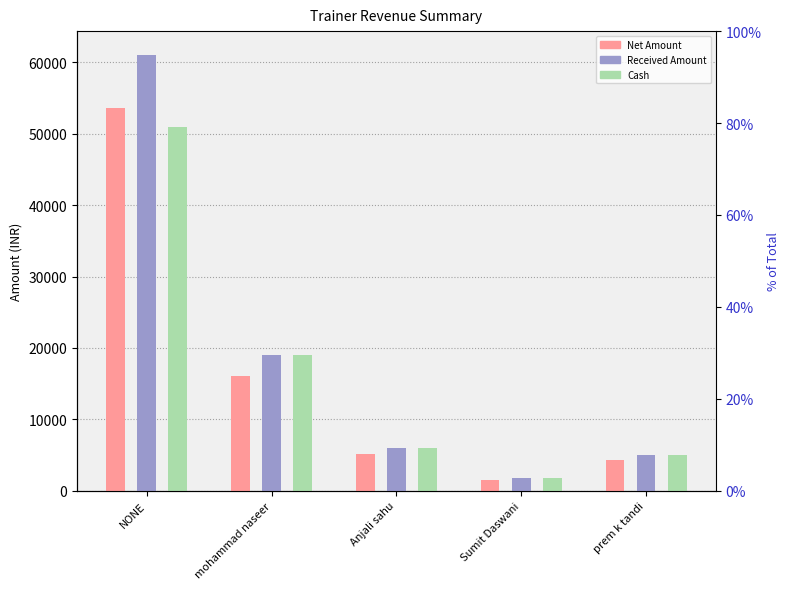

How many values in the Cash series are below 6000?

2